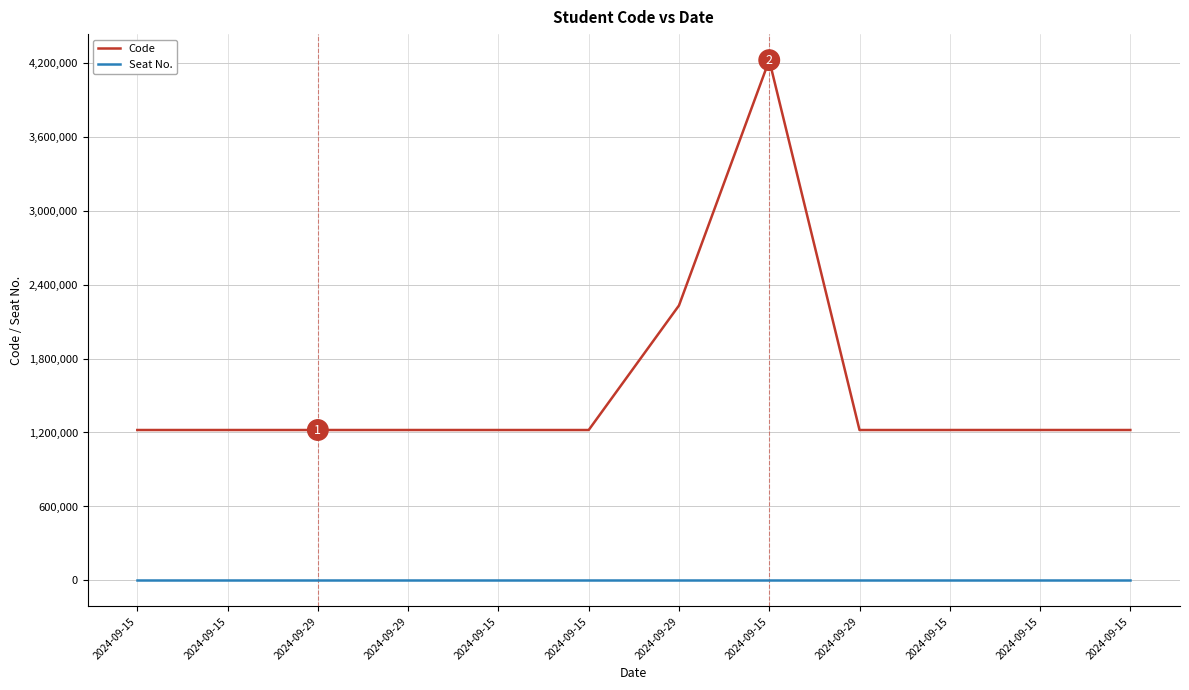

Which category has the highest value in the Code series?

2024-09-15